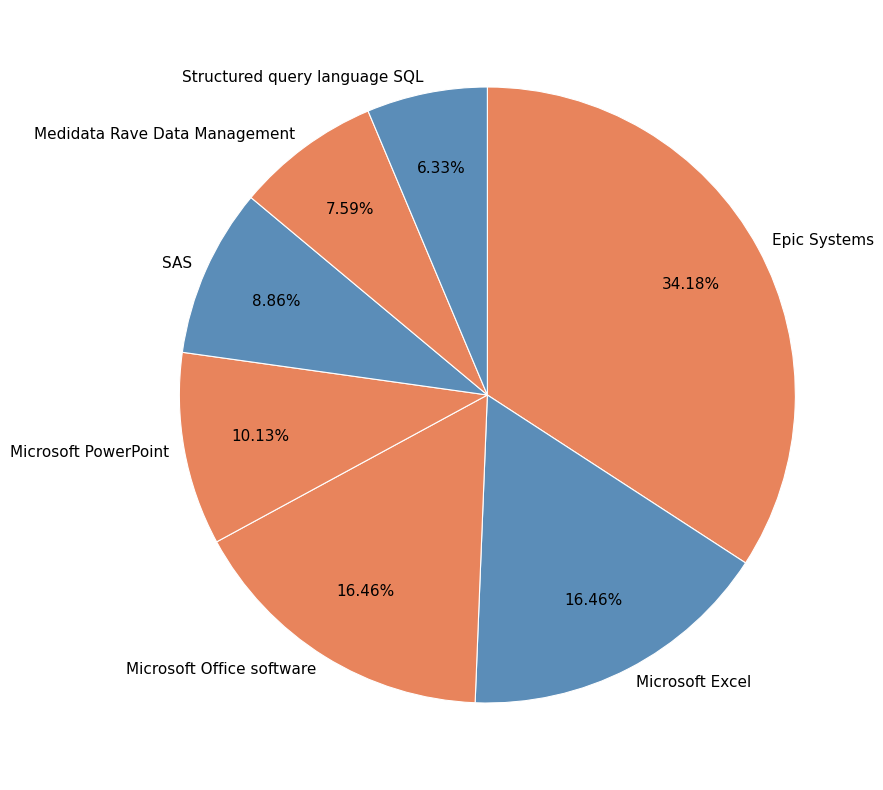

To the nearest percent, what is the combined percentage of Epic Systems and Structured query language SQL?

41%